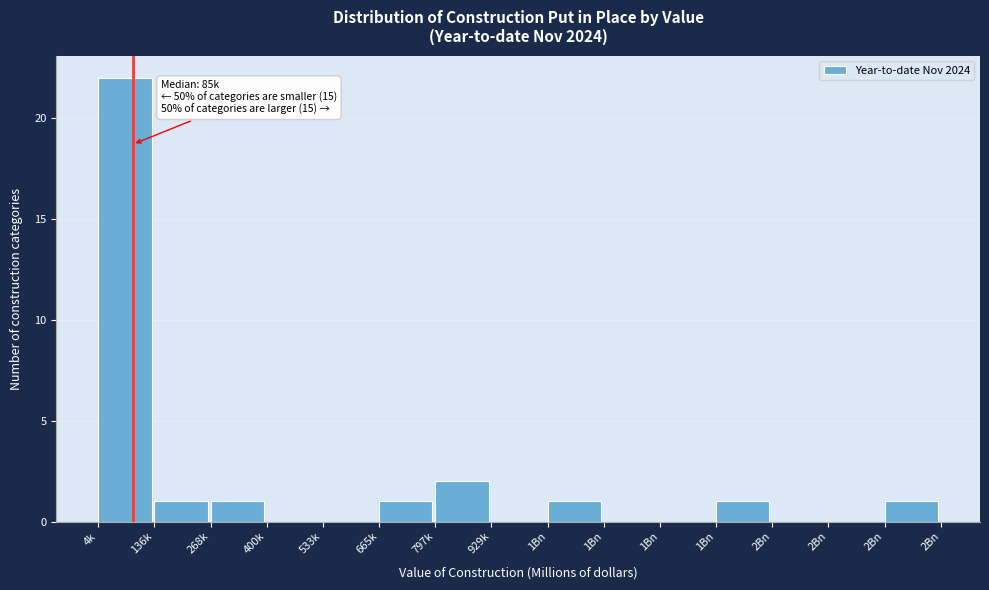

Count the number of data series in this chart.

1